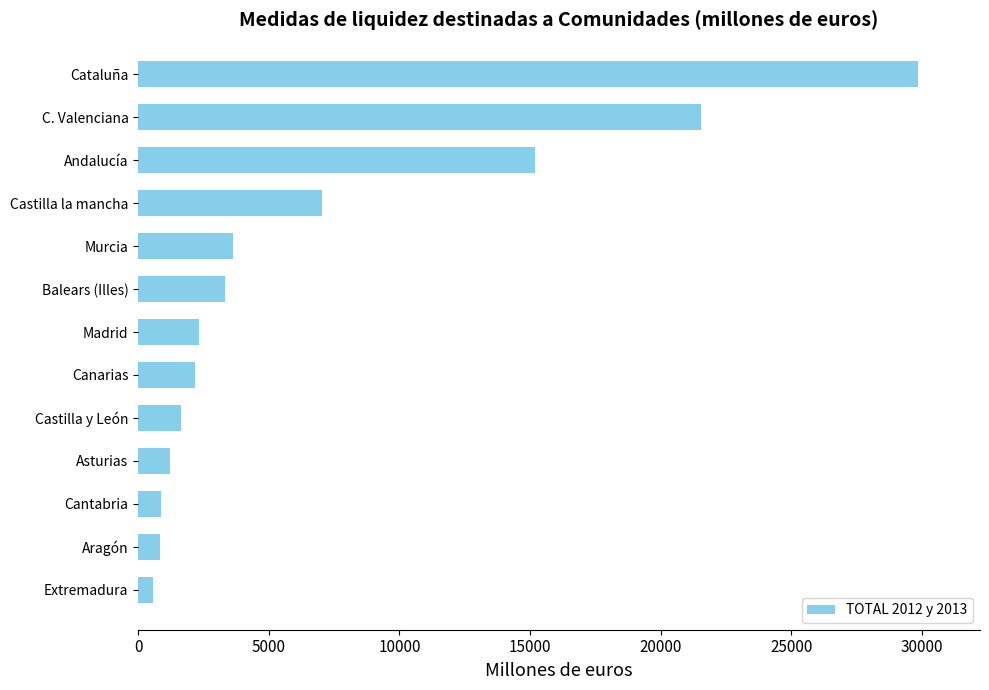

Is it true that the value at Canarias is 2184.8?

True